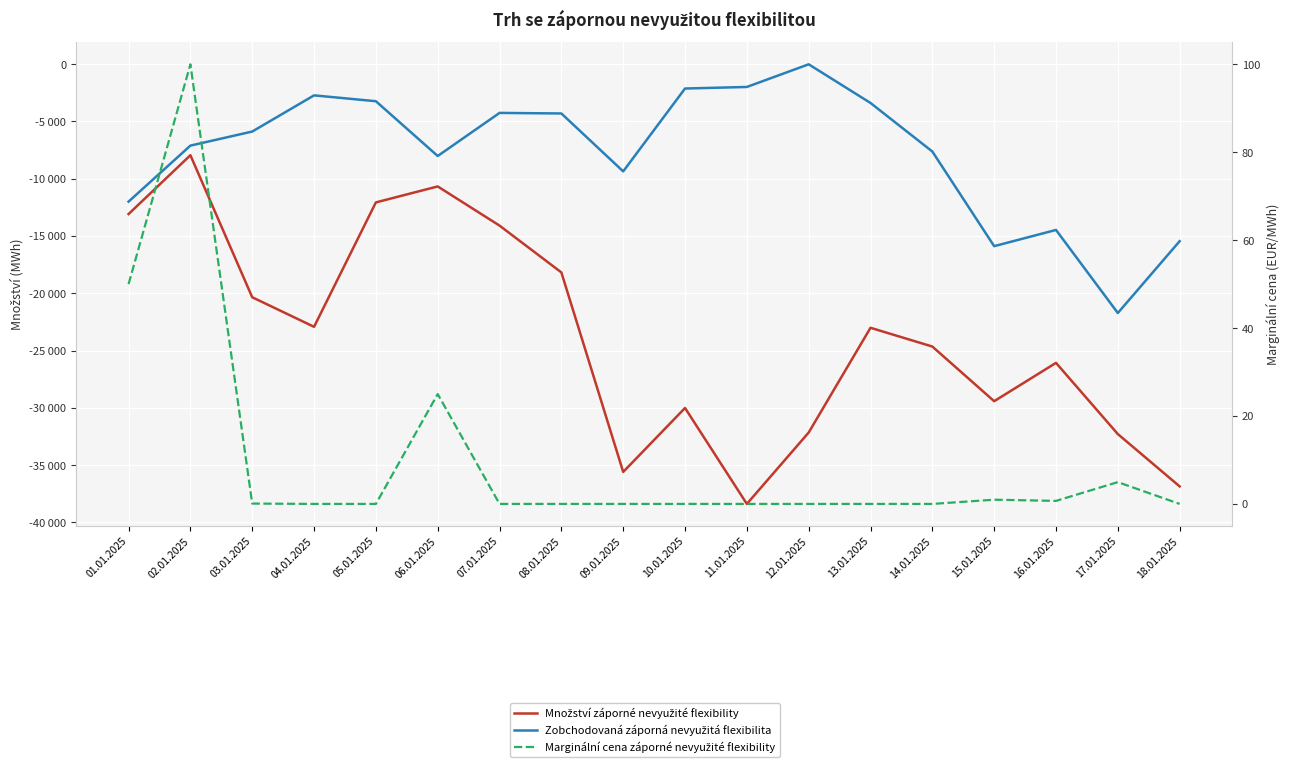

What is the value of the Zobchodovaná záporná nevyužitá flexibilita point at the 6th from the left?

-8021.8